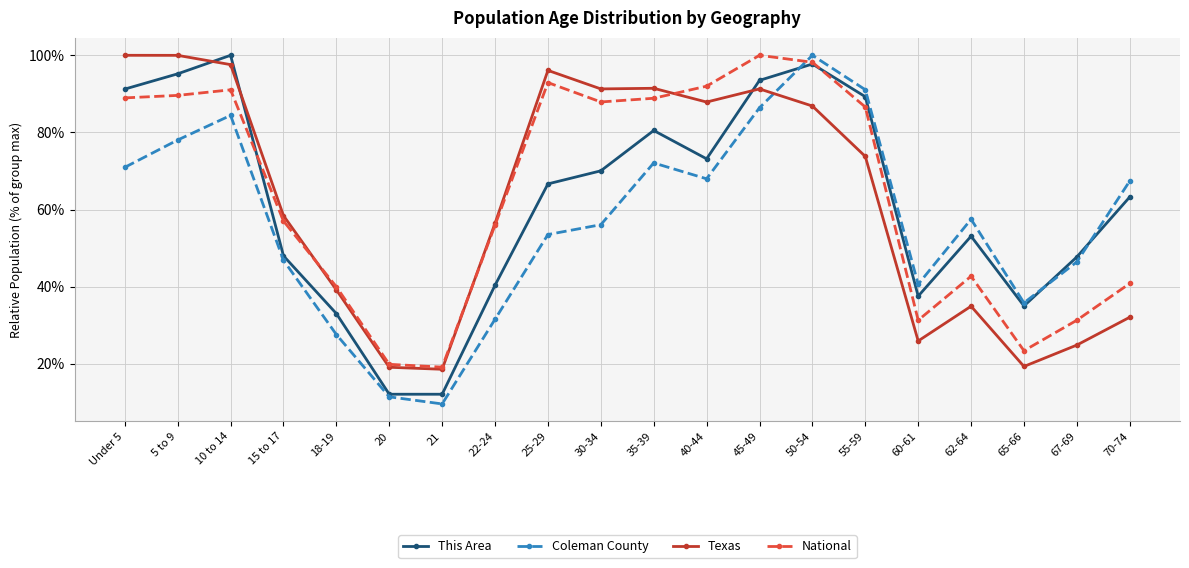

Is it true that Coleman County equals 68.0 at 40-44?

True